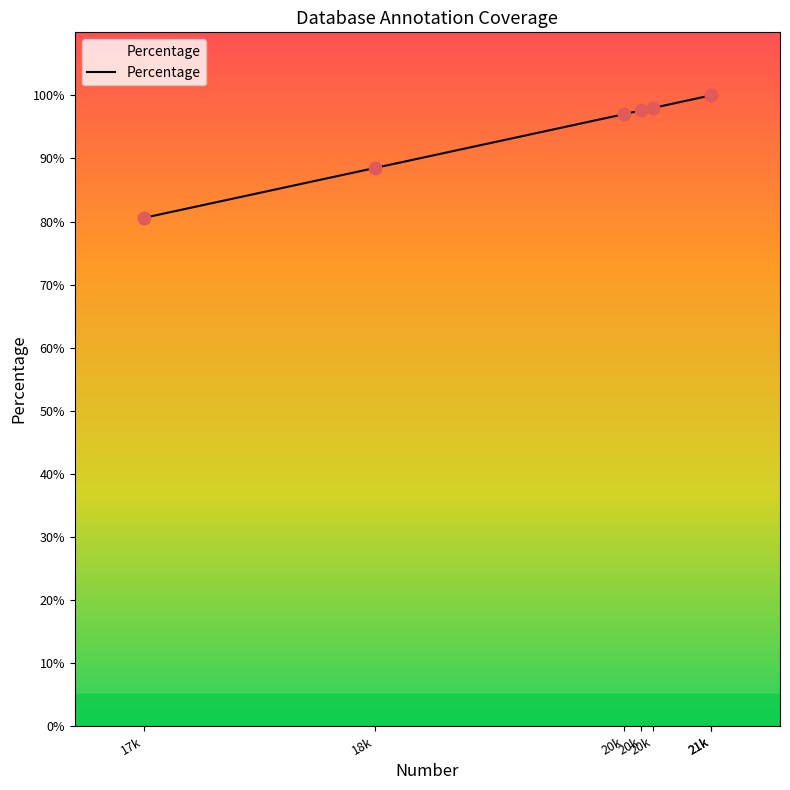

Which has a higher value, 20k or 20k?

20k